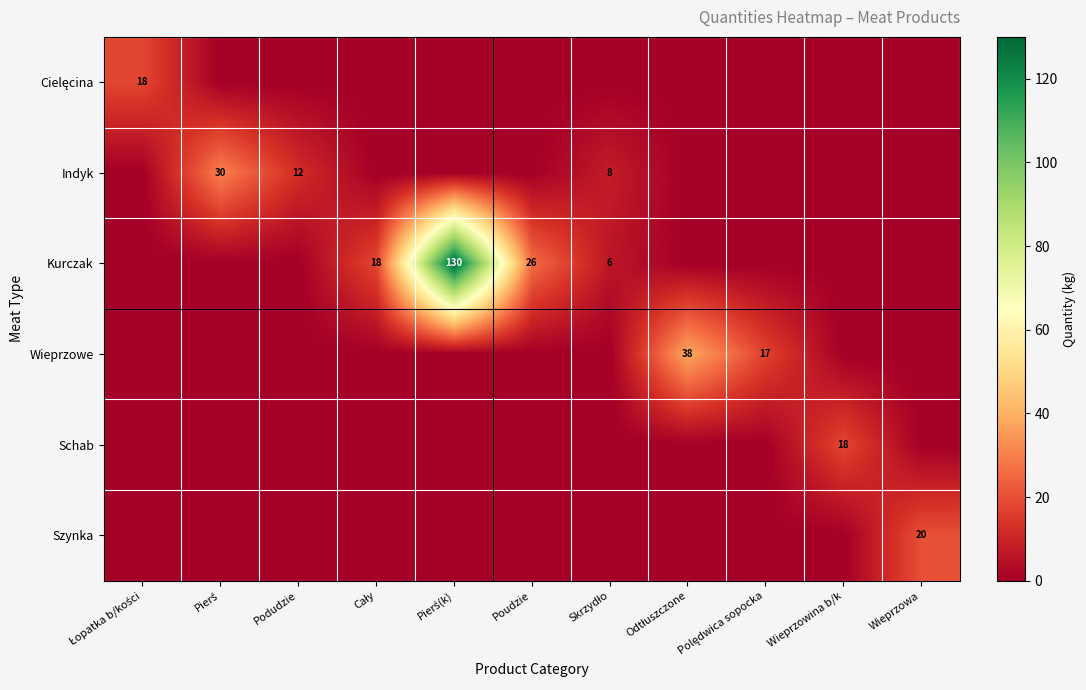

Is the value of Szynka at Pierś greater than the value of Schab at Skrzydło?

No